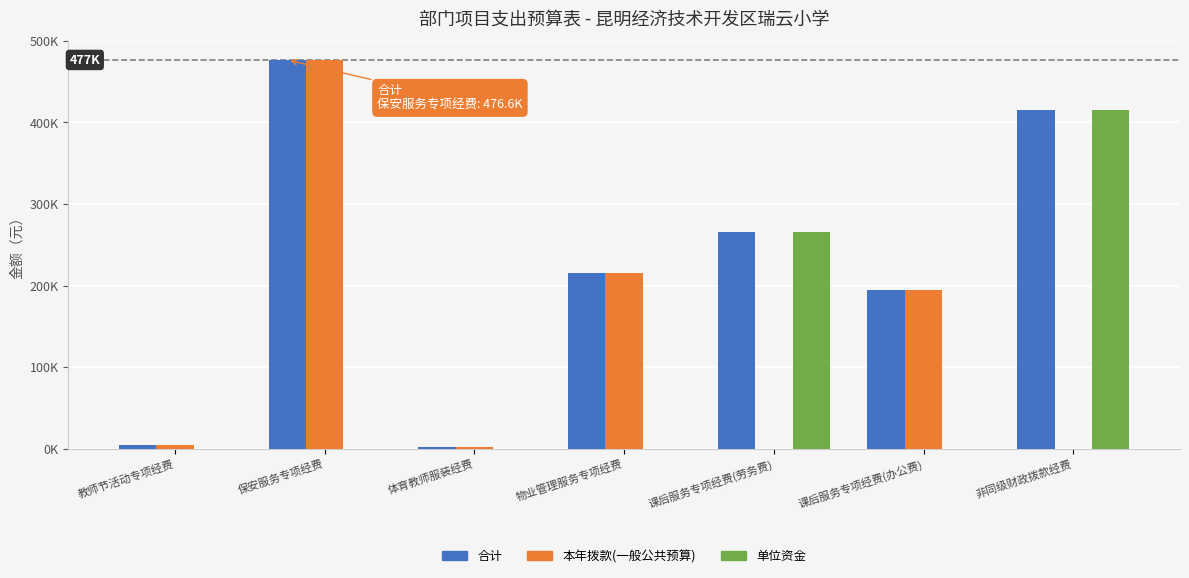

The value of 合计 at 课后服务专项经费(办公费) is 194220. True or false?

True